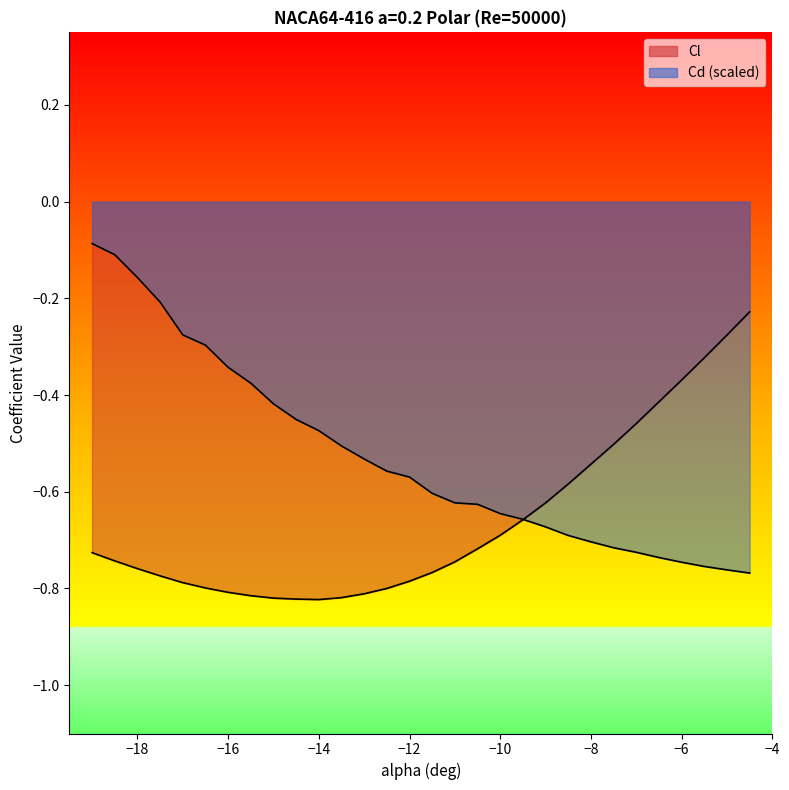

What is the average value of the Cl series?

-0.7